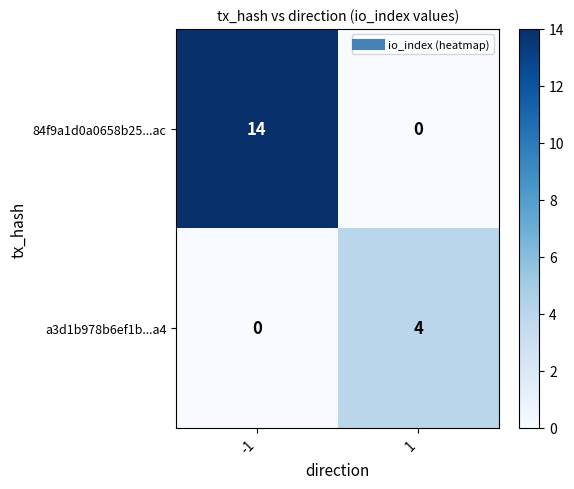

What is the difference between the maximum and minimum values in the a3d1b978b6ef1b...a4 series?

4